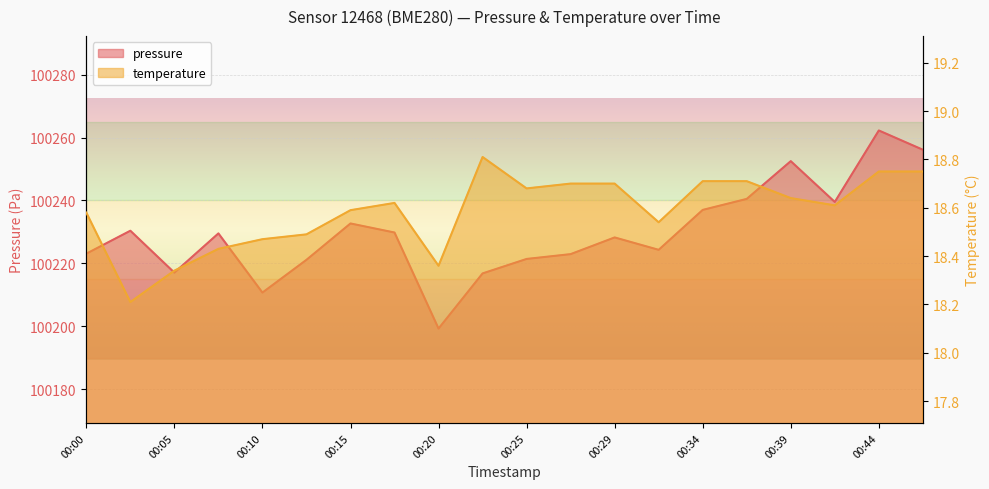

Rank the categories by temperature value from highest to lowest.

00:22, 00:44, 00:47, 00:34, 00:37, 00:27, 00:29, 00:25, 00:39, 00:17, 00:42, 00:15, 00:00, 00:32, 00:12, 00:10, 00:07, 00:20, 00:05, 00:02